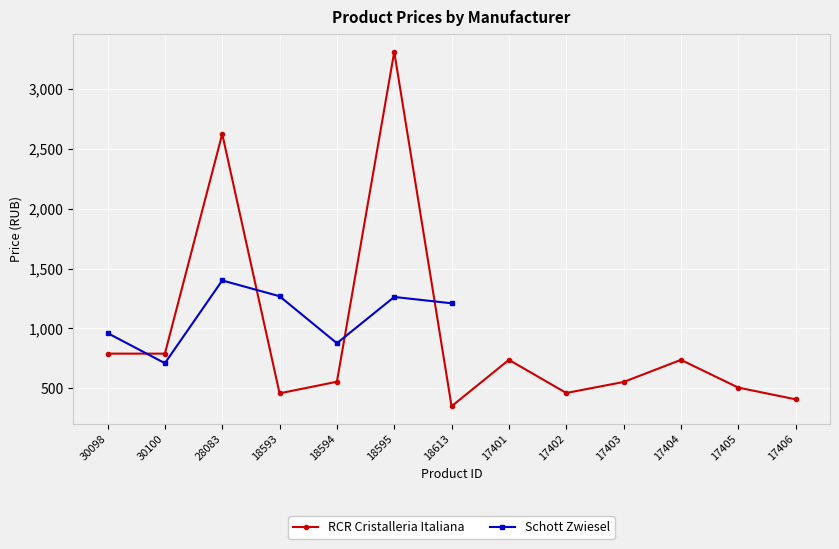

What is the label of the 11th point from the right?

28083